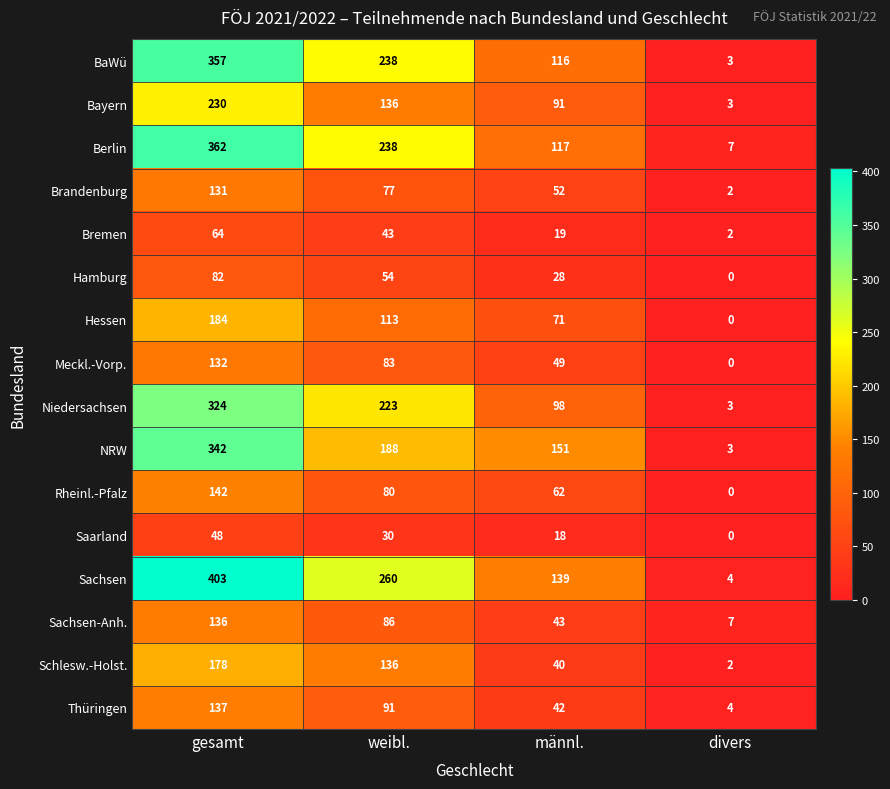

How many Hessen values are between 71 and 184?

3